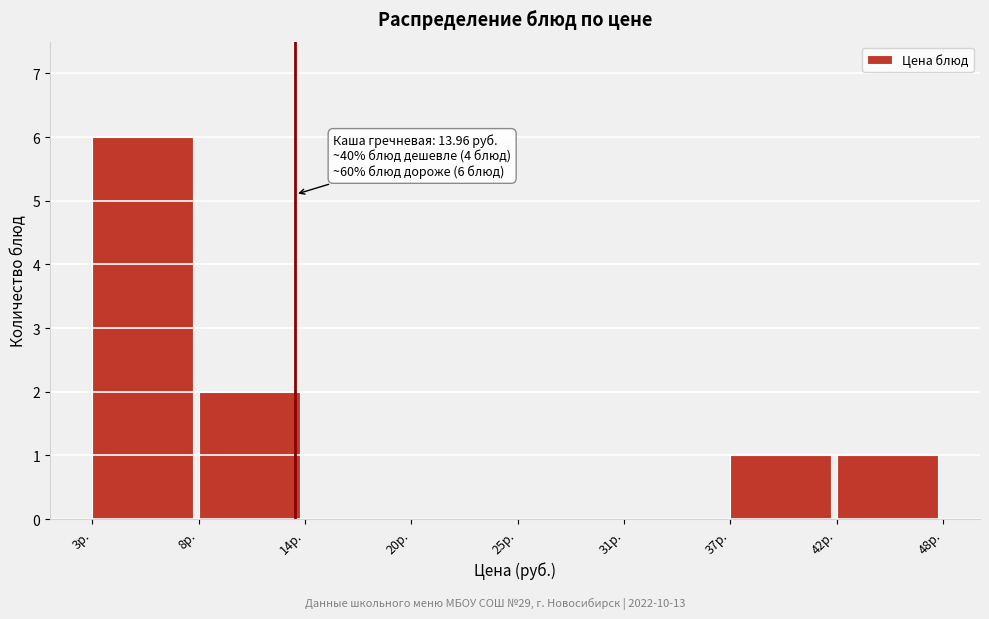

Reading left to right, list all the values displayed in this chart.

3р.=6	8р.=2	14р.=0	20р.=0	25р.=0	31р.=0	37р.=1	42р.=1